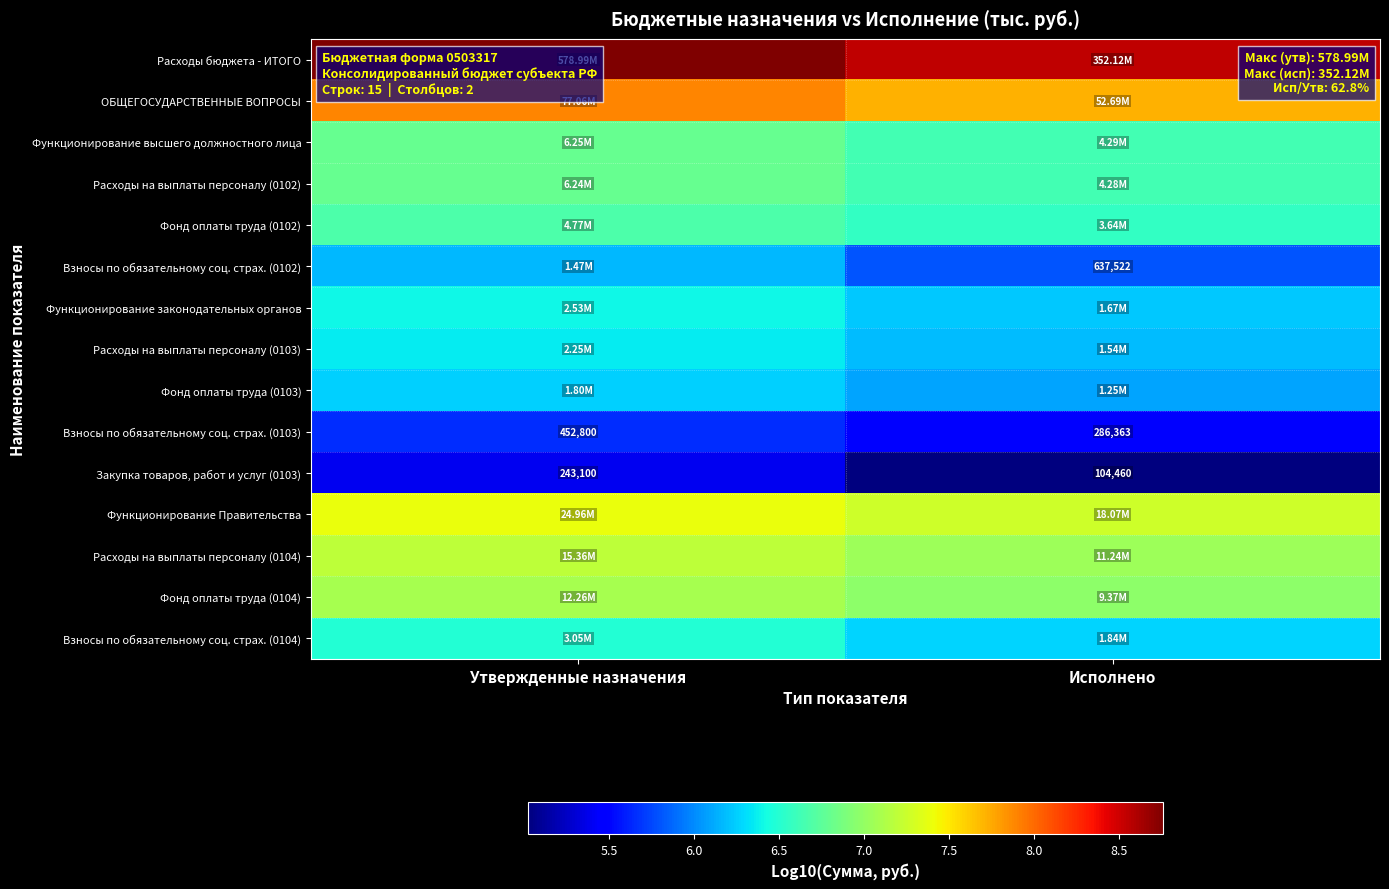

At Утвержденные назначения, list the series in order from smallest to largest.

Закупка товаров, работ и услуг (0103), Взносы по обязательному соц. страх. (0103), Взносы по обязательному соц. страх. (0102), Фонд оплаты труда (0103), Расходы на выплаты персоналу (0103), Функционирование законодательных органов, Взносы по обязательному соц. страх. (0104), Фонд оплаты труда (0102), Расходы на выплаты персоналу (0102), Функционирование высшего должностного лица, Фонд оплаты труда (0104), Расходы на выплаты персоналу (0104), Функционирование Правительства, ОБЩЕГОСУДАРСТВЕННЫЕ ВОПРОСЫ, Расходы бюджета - ИТОГО